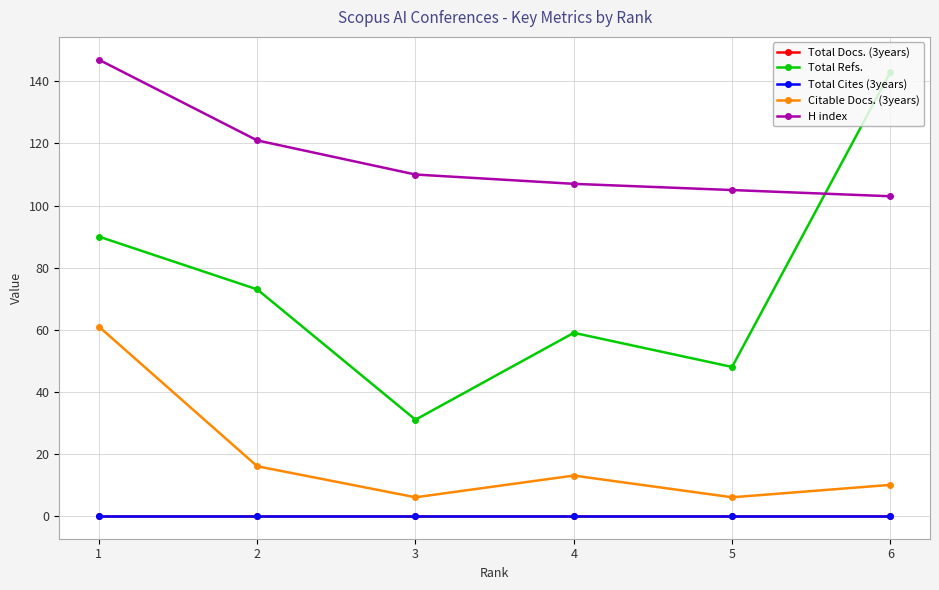

Does the chart have visible grid lines?

Yes